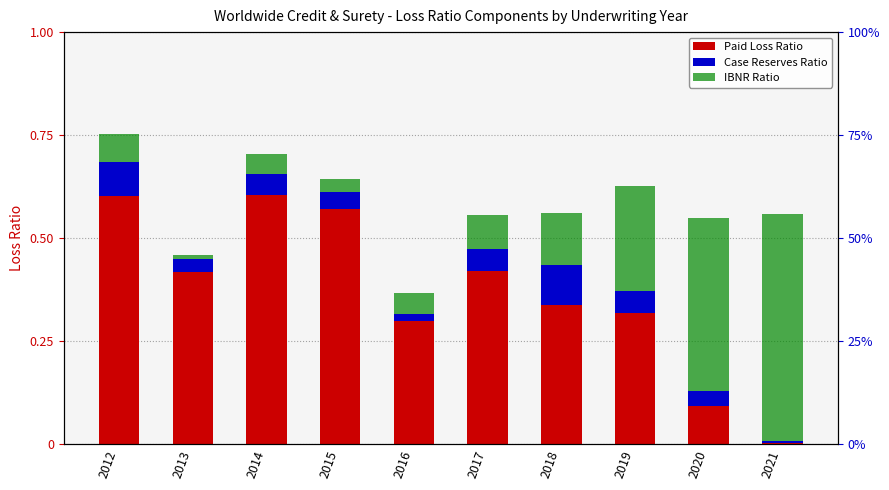

What are all the series names shown in the legend?

Paid Loss Ratio, Case Reserves Ratio, IBNR Ratio